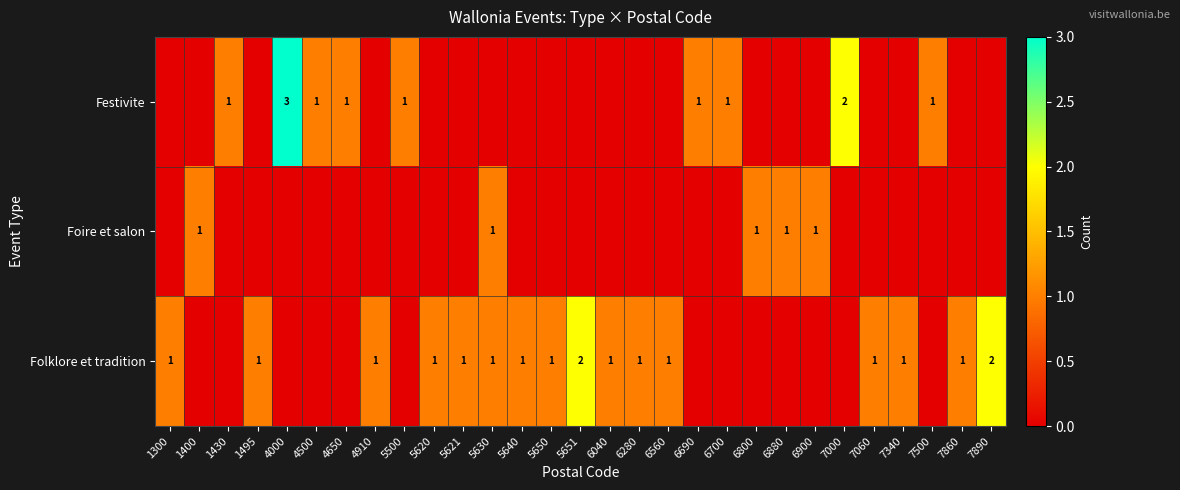

At which category does the chart reach its minimum across all series?

1300